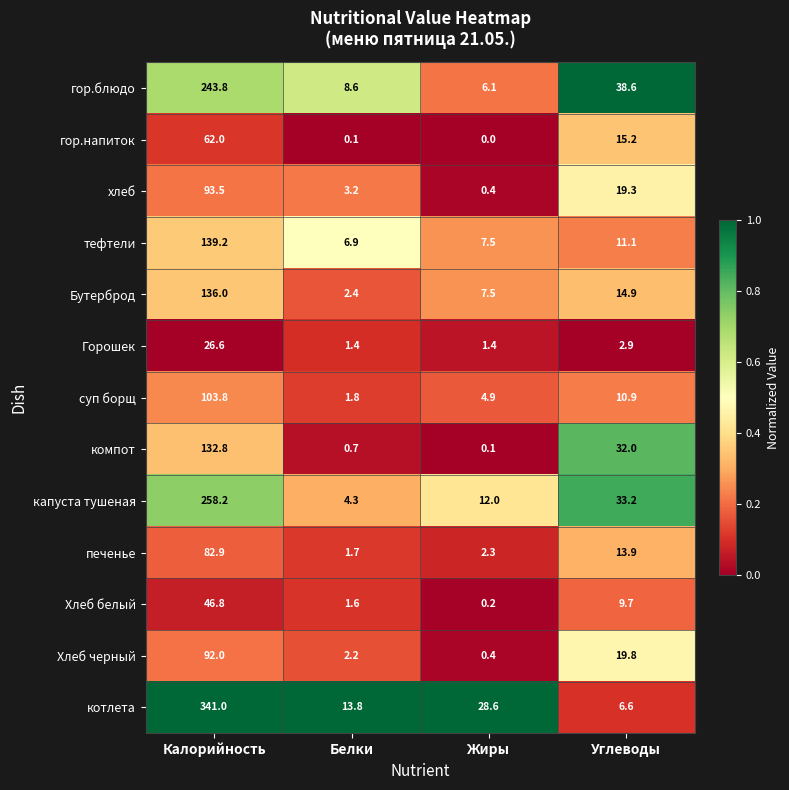

What is the maximum value shown in the chart?

341.0